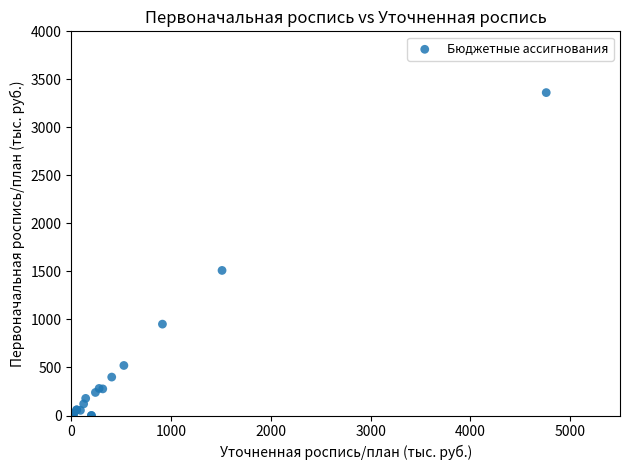

What Y value in the scatter plot is closest to 1681?

1510.7